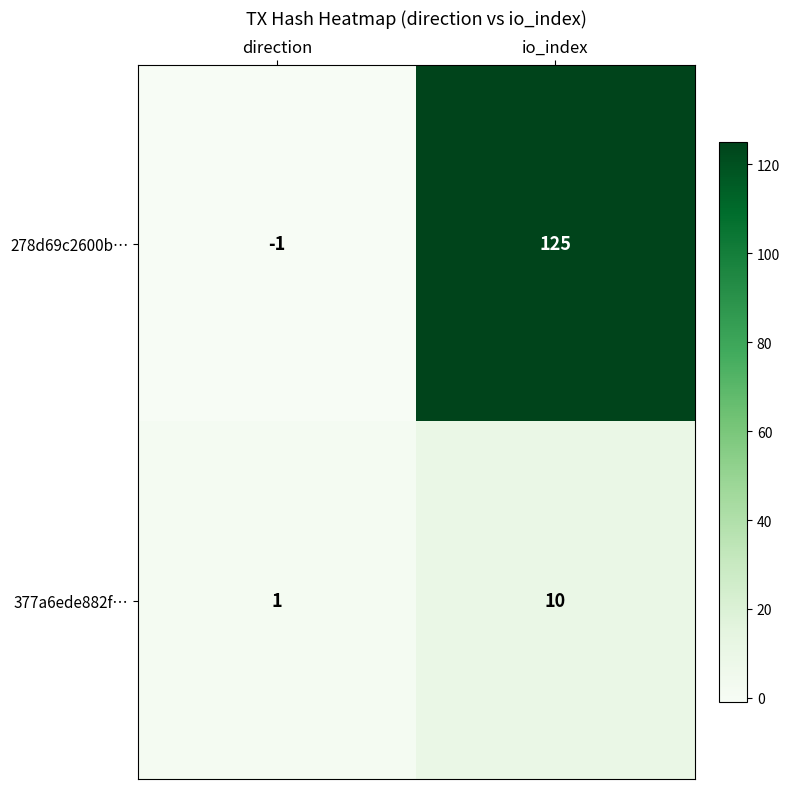

Is it true that 278d69c2600b… equals -1 at direction?

True